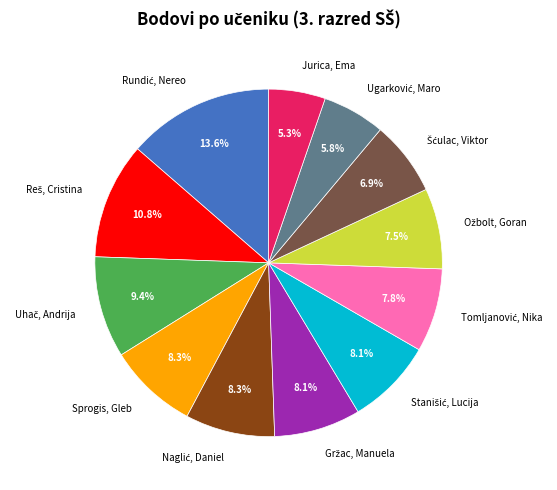

Which category has the smallest portion of the pie?

Jurica, Ema